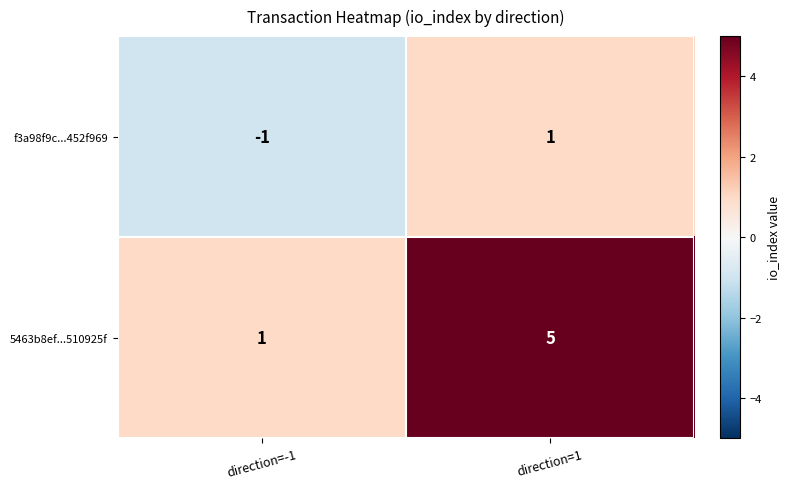

List the series in order of their peak value, highest first.

5463b8ef...510925f, f3a98f9c...452f969